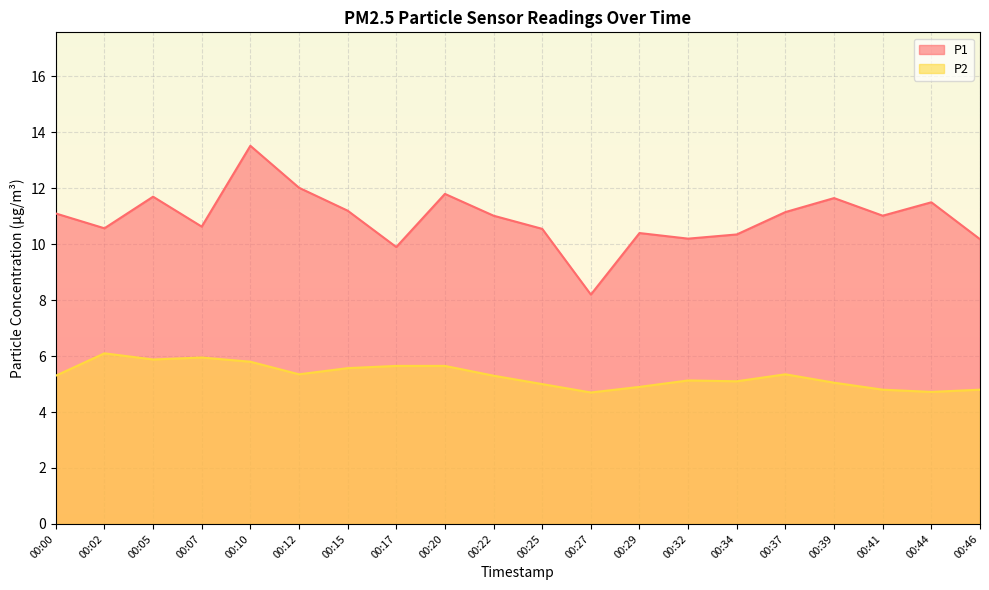

How many data points in P1 are less than 11?

9